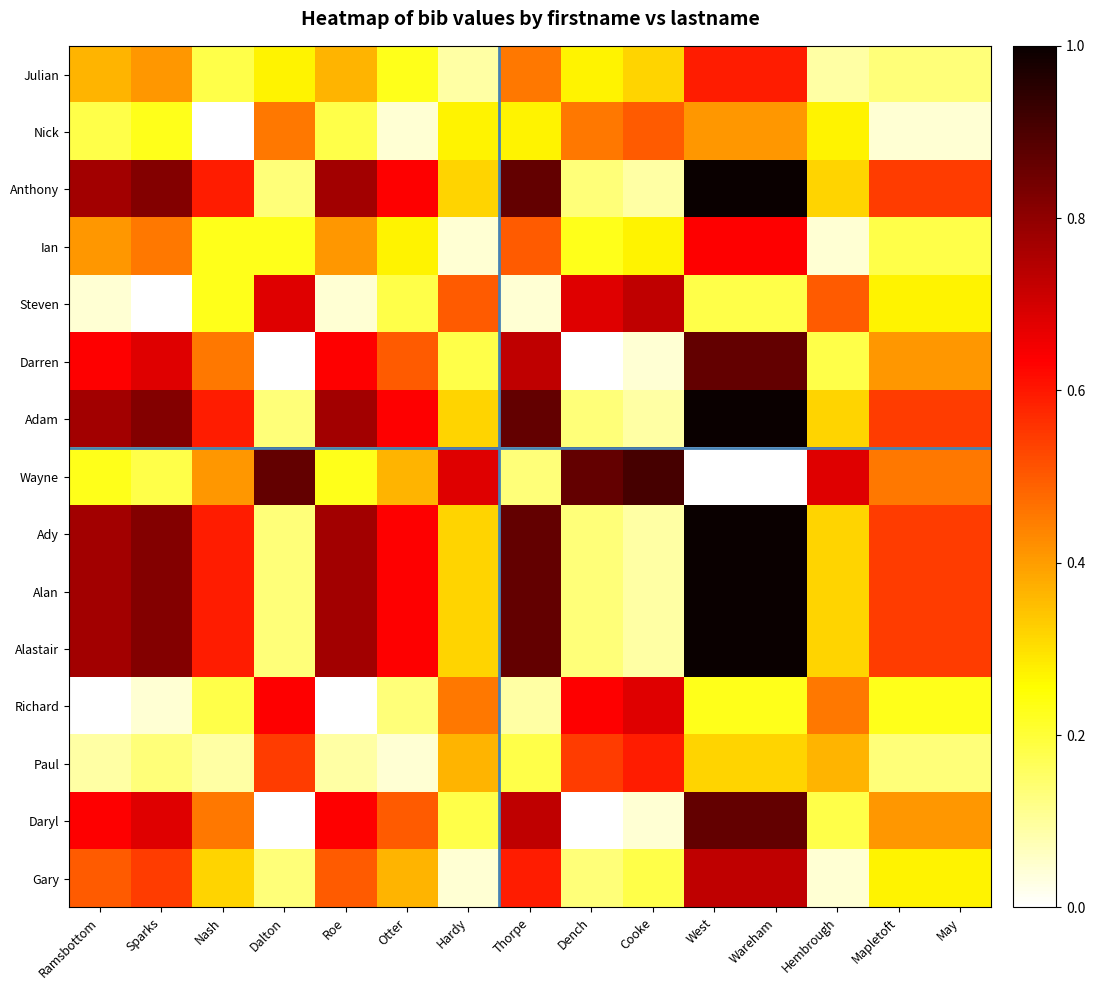

Reading left to right, transcribe all the data shown in this chart.

Julian: Ramsbottom=0.4	Sparks=0.4	Nash=0.2	Dalton=0.3	Roe=0.4	Otter=0.2	Hardy=0.1	Thorpe=0.5	Dench=0.3	Cooke=0.3	West=0.6	Wareham=0.6	Hembrough=0.1	Mapletoft=0.1	May=0.1
Nick: Ramsbottom=0.2	Sparks=0.2	Nash=0.0	Dalton=0.5	Roe=0.2	Otter=0.0	Hardy=0.3	Thorpe=0.3	Dench=0.5	Cooke=0.5	West=0.4	Wareham=0.4	Hembrough=0.3	Mapletoft=0.0	May=0.0
Anthony: Ramsbottom=0.8	Sparks=0.8	Nash=0.6	Dalton=0.1	Roe=0.8	Otter=0.6	Hardy=0.3	Thorpe=0.9	Dench=0.1	Cooke=0.1	West=1.0	Wareham=1.0	Hembrough=0.3	Mapletoft=0.5	May=0.5
Ian: Ramsbottom=0.4	Sparks=0.5	Nash=0.2	Dalton=0.2	Roe=0.4	Otter=0.3	Hardy=0.0	Thorpe=0.5	Dench=0.2	Cooke=0.3	West=0.6	Wareham=0.6	Hembrough=0.0	Mapletoft=0.2	May=0.2
Steven: Ramsbottom=0.0	Sparks=0.0	Nash=0.2	Dalton=0.7	Roe=0.0	Otter=0.2	Hardy=0.5	Thorpe=0.0	Dench=0.7	Cooke=0.7	West=0.2	Wareham=0.2	Hembrough=0.5	Mapletoft=0.3	May=0.3
Darren: Ramsbottom=0.6	Sparks=0.7	Nash=0.5	Dalton=0.0	Roe=0.6	Otter=0.5	Hardy=0.2	Thorpe=0.7	Dench=0.0	Cooke=0.0	West=0.9	Wareham=0.9	Hembrough=0.2	Mapletoft=0.4	May=0.4
Adam: Ramsbottom=0.8	Sparks=0.8	Nash=0.6	Dalton=0.1	Roe=0.8	Otter=0.6	Hardy=0.3	Thorpe=0.9	Dench=0.1	Cooke=0.1	West=1.0	Wareham=1.0	Hembrough=0.3	Mapletoft=0.5	May=0.5
Wayne: Ramsbottom=0.2	Sparks=0.2	Nash=0.4	Dalton=0.9	Roe=0.2	Otter=0.4	Hardy=0.7	Thorpe=0.1	Dench=0.9	Cooke=0.9	West=0.0	Wareham=0.0	Hembrough=0.7	Mapletoft=0.5	May=0.5
Ady: Ramsbottom=0.8	Sparks=0.8	Nash=0.6	Dalton=0.1	Roe=0.8	Otter=0.6	Hardy=0.3	Thorpe=0.9	Dench=0.1	Cooke=0.1	West=1.0	Wareham=1.0	Hembrough=0.3	Mapletoft=0.5	May=0.5
Alan: Ramsbottom=0.8	Sparks=0.8	Nash=0.6	Dalton=0.1	Roe=0.8	Otter=0.6	Hardy=0.3	Thorpe=0.9	Dench=0.1	Cooke=0.1	West=1.0	Wareham=1.0	Hembrough=0.3	Mapletoft=0.5	May=0.5
Alastair: Ramsbottom=0.8	Sparks=0.8	Nash=0.6	Dalton=0.1	Roe=0.8	Otter=0.6	Hardy=0.3	Thorpe=0.9	Dench=0.1	Cooke=0.1	West=1.0	Wareham=1.0	Hembrough=0.3	Mapletoft=0.5	May=0.5
Richard: Ramsbottom=0.0	Sparks=0.0	Nash=0.2	Dalton=0.6	Roe=0.0	Otter=0.1	Hardy=0.5	Thorpe=0.1	Dench=0.6	Cooke=0.7	West=0.2	Wareham=0.2	Hembrough=0.5	Mapletoft=0.2	May=0.2
Paul: Ramsbottom=0.1	Sparks=0.1	Nash=0.1	Dalton=0.5	Roe=0.1	Otter=0.0	Hardy=0.4	Thorpe=0.2	Dench=0.5	Cooke=0.6	West=0.3	Wareham=0.3	Hembrough=0.4	Mapletoft=0.1	May=0.1
Daryl: Ramsbottom=0.6	Sparks=0.7	Nash=0.5	Dalton=0.0	Roe=0.6	Otter=0.5	Hardy=0.2	Thorpe=0.7	Dench=0.0	Cooke=0.0	West=0.9	Wareham=0.9	Hembrough=0.2	Mapletoft=0.4	May=0.4
Gary: Ramsbottom=0.5	Sparks=0.5	Nash=0.3	Dalton=0.1	Roe=0.5	Otter=0.4	Hardy=0.0	Thorpe=0.6	Dench=0.1	Cooke=0.2	West=0.7	Wareham=0.7	Hembrough=0.0	Mapletoft=0.3	May=0.3